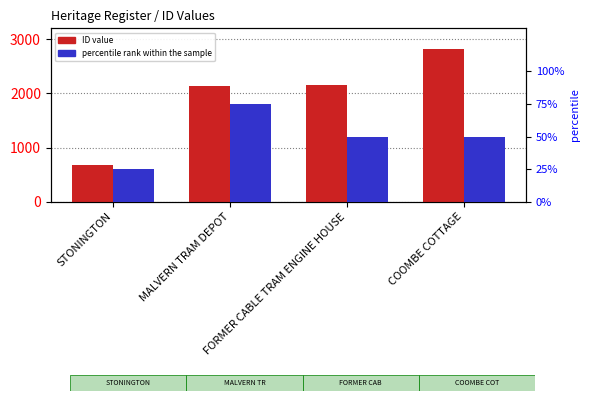

Between STONINGTON and COOMBE COTTAGE, which series saw the biggest shift?

ID value